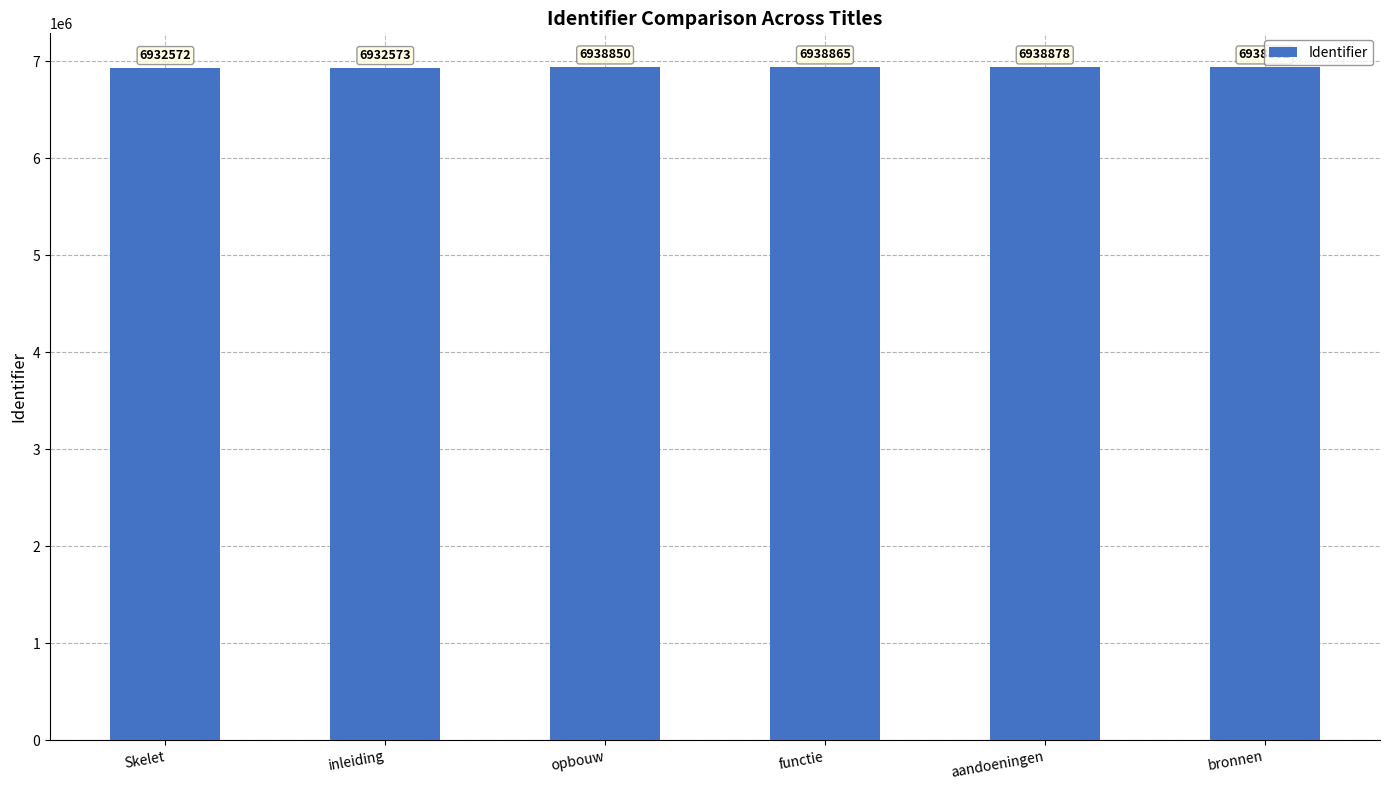

What is the change in value from Skelet to aandoeningen?

+6306